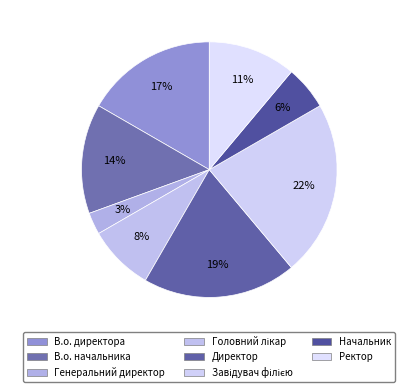

What is the total percentage of В.о. директора and Начальник?

22.2%